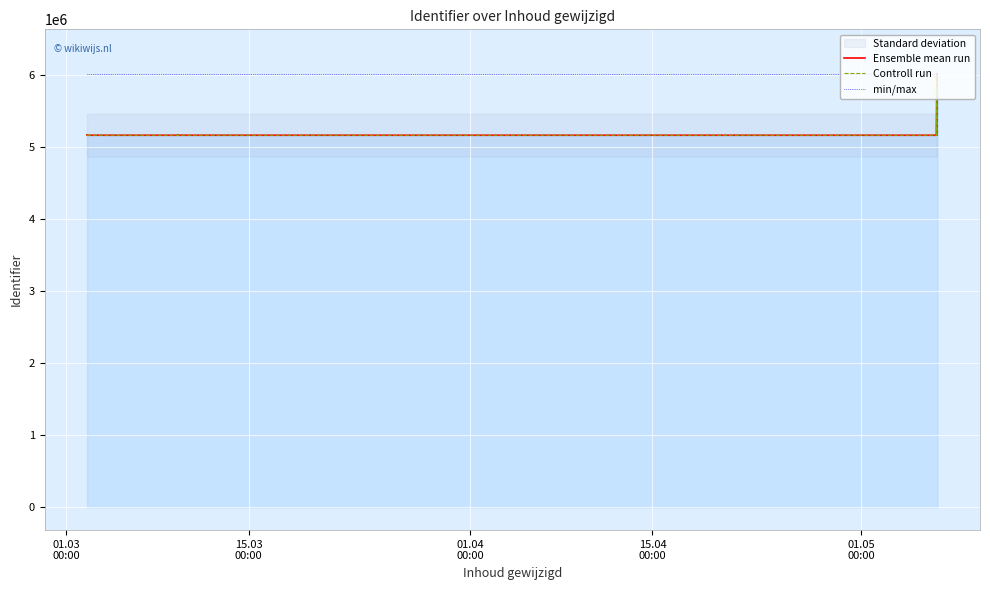

What is the maximum value shown in the chart?

6019336